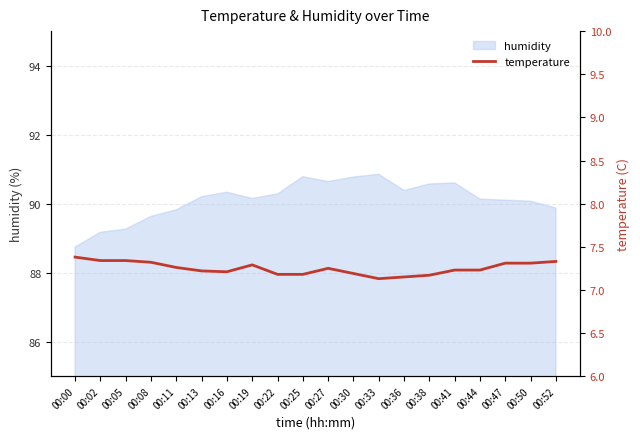

At which category does the data reach its first local valley?

00:16